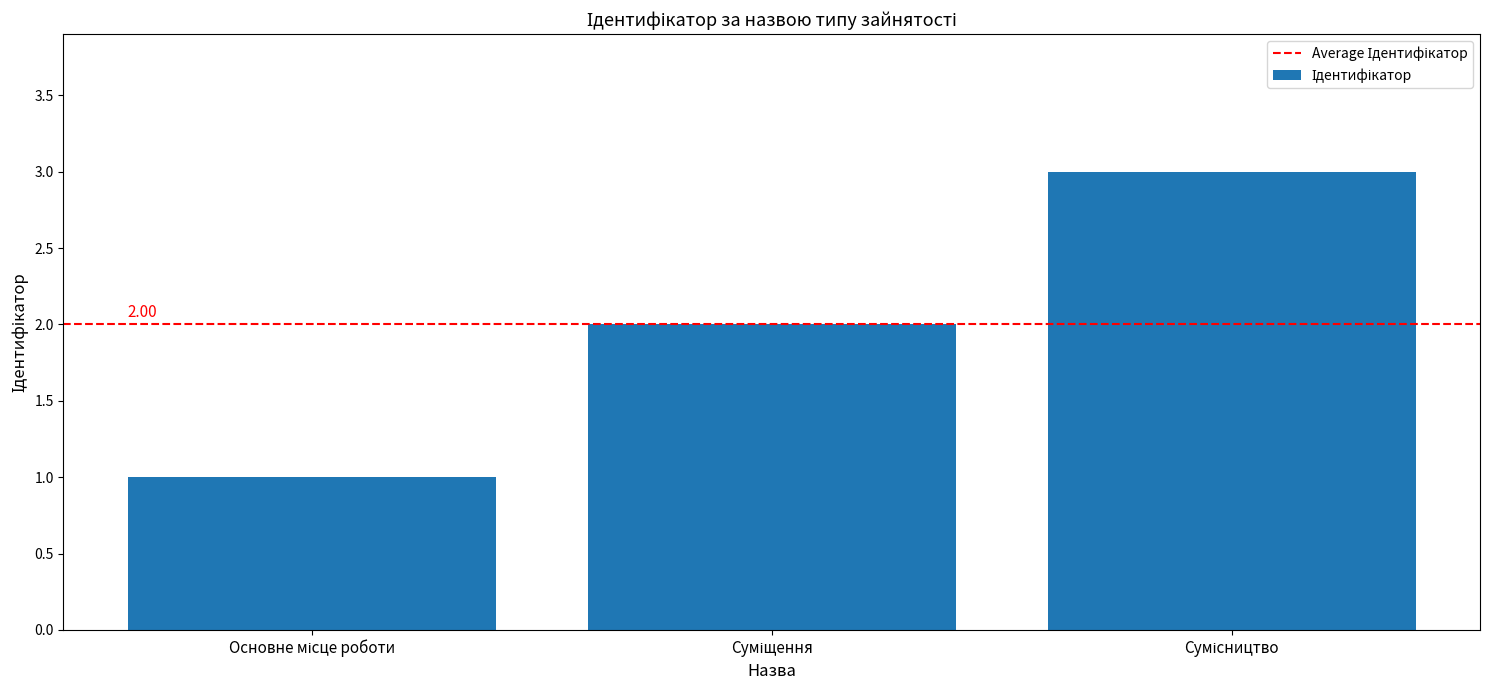

Reading left to right, list all the values displayed in this chart.

1	2	3